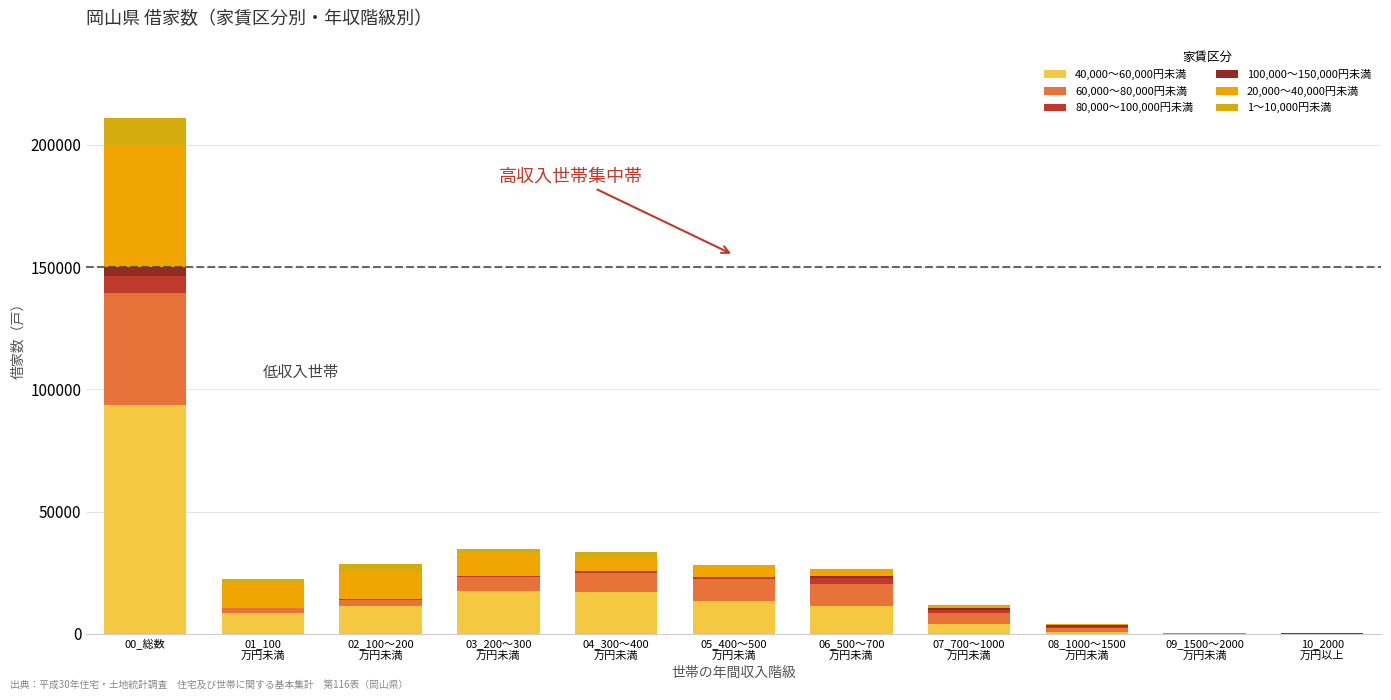

Count the number of categories in the chart.

11